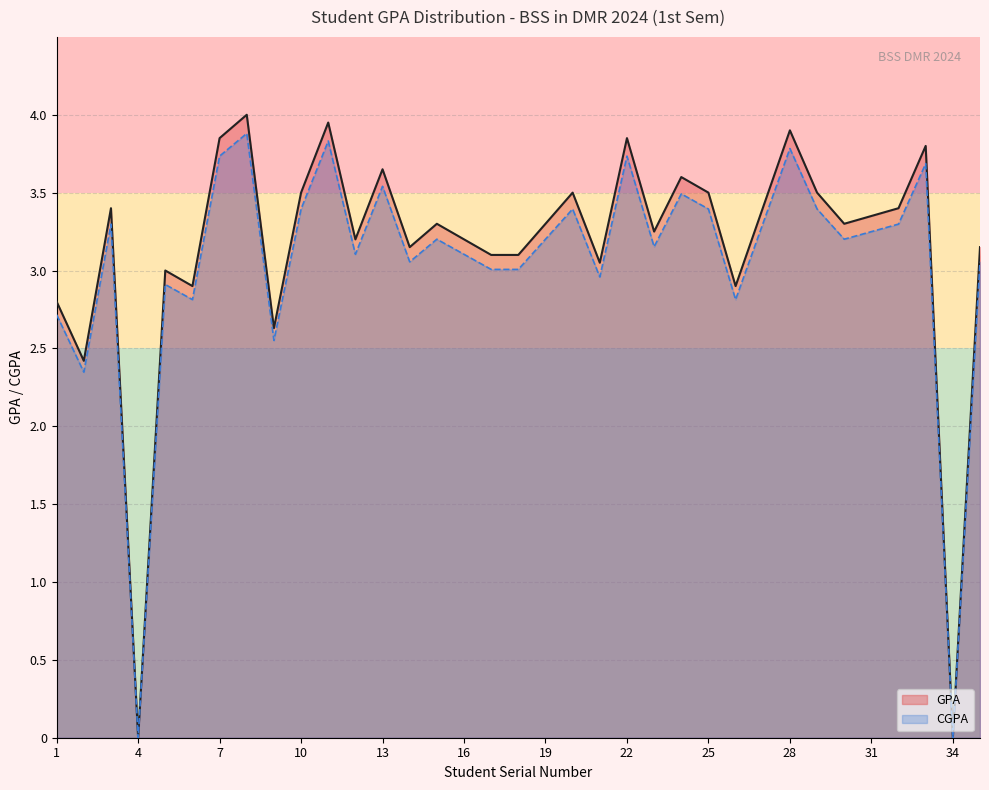

At which label is GPA closest to 2?

2